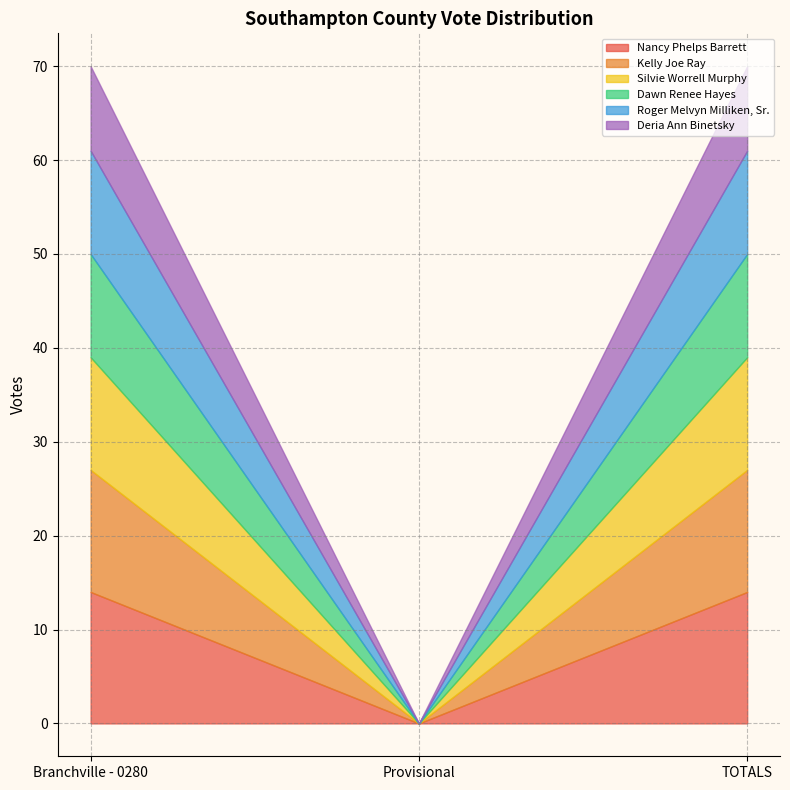

What is the average value of the Dawn Renee Hayes series?

7